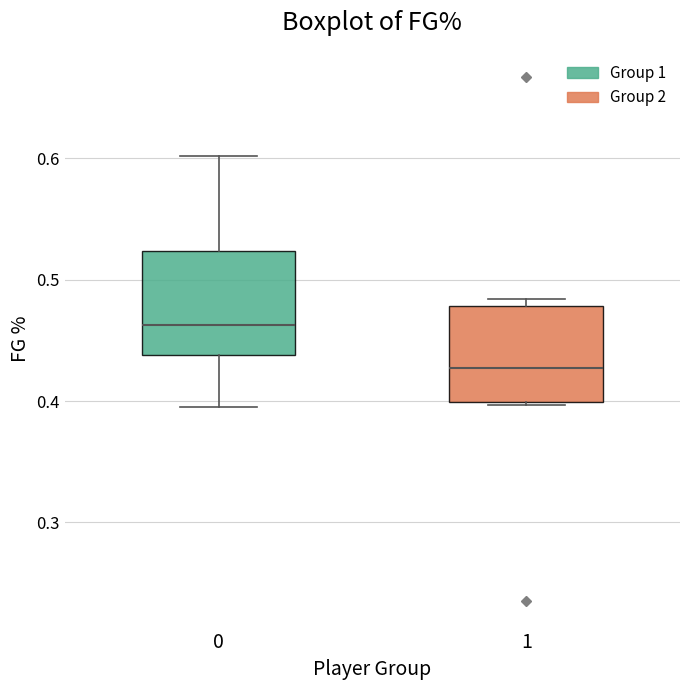

Where does the median line of the box at x = 0 sit on the y-axis? The values are not printed on the chart, so give them approximately, as read against the axis.

0.46